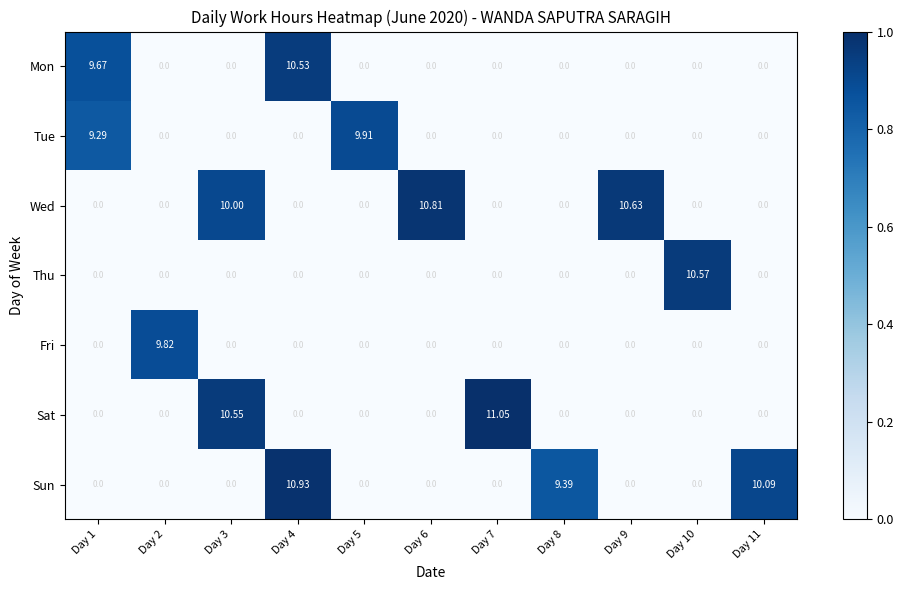

Between Day 5 and Day 9, which series saw the biggest shift?

Wed